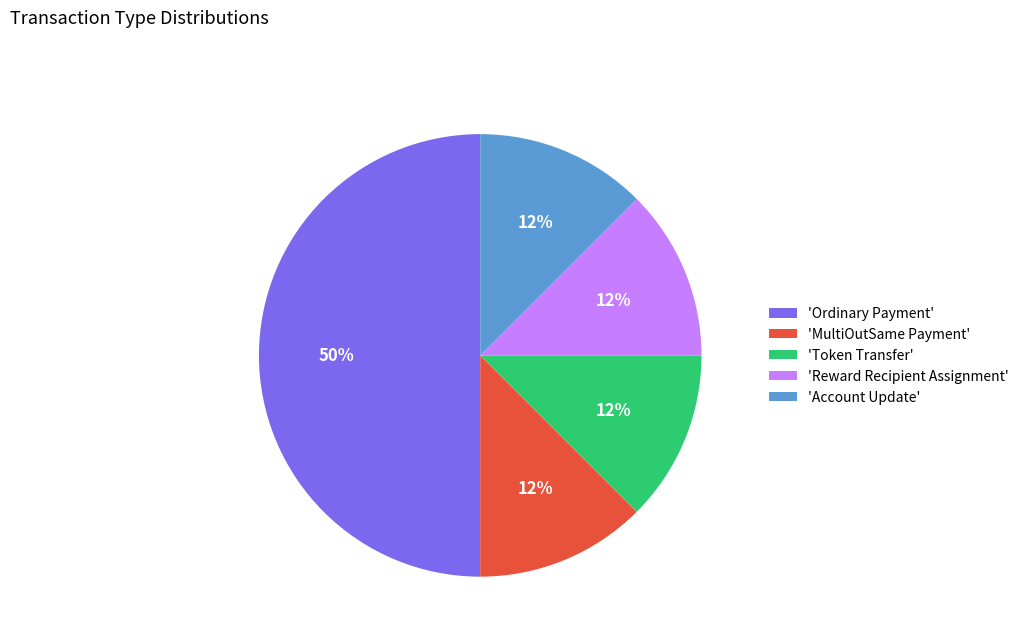

Do 'Ordinary Payment' and 'MultiOutSame Payment' together represent more than half of the pie?

Yes